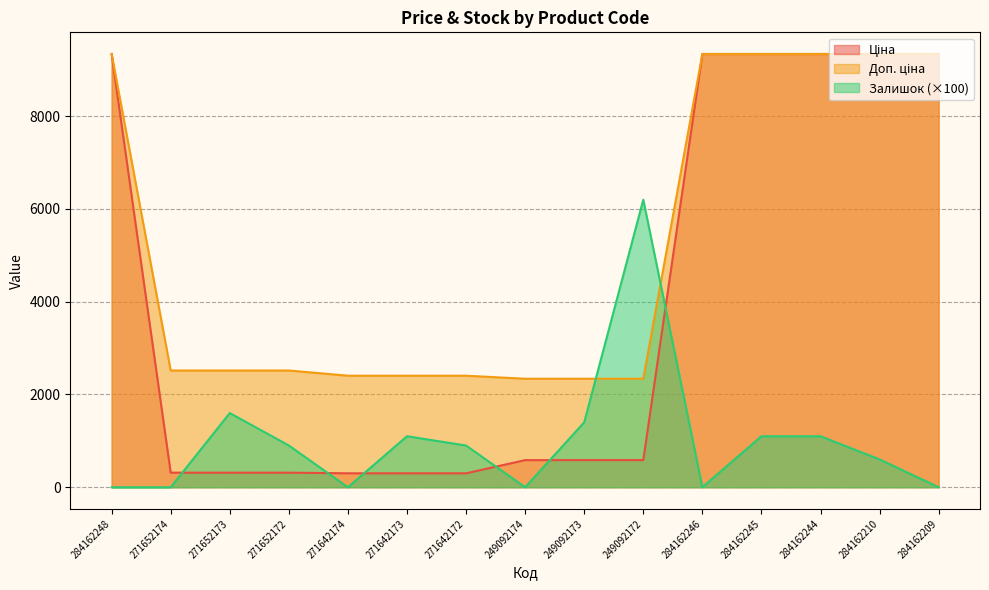

How many values in the Ціна series exceed 584?

9